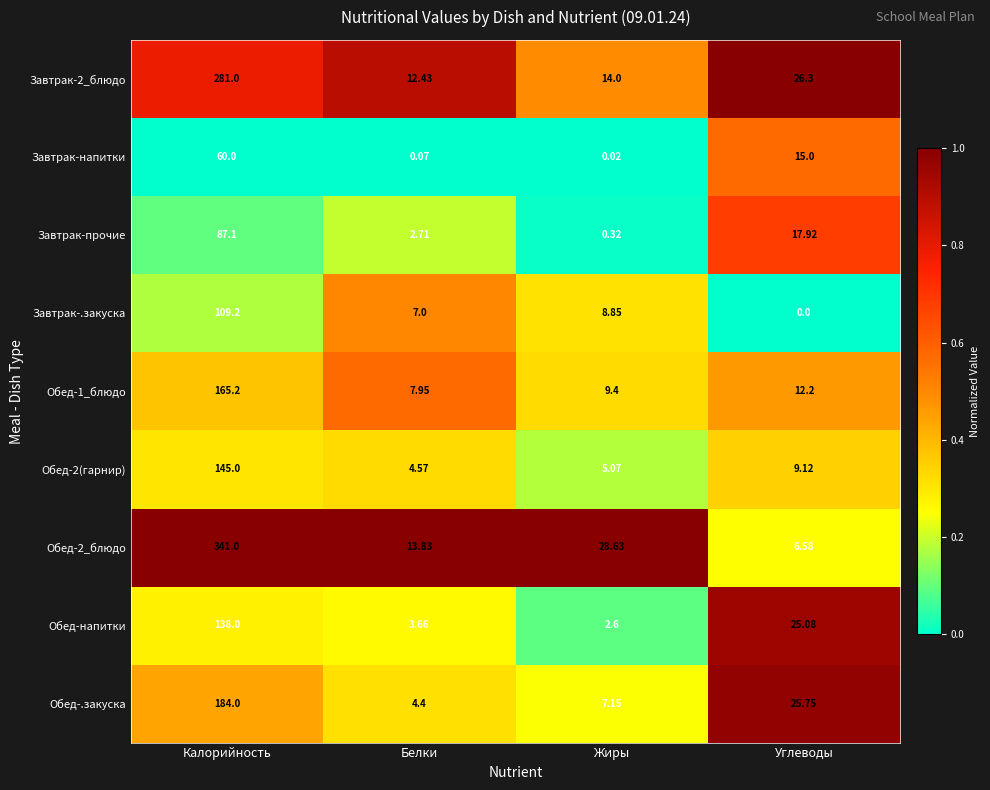

Is the value of Обед-.закуска at Жиры greater than the value of Завтрак-напитки at Жиры?

Yes